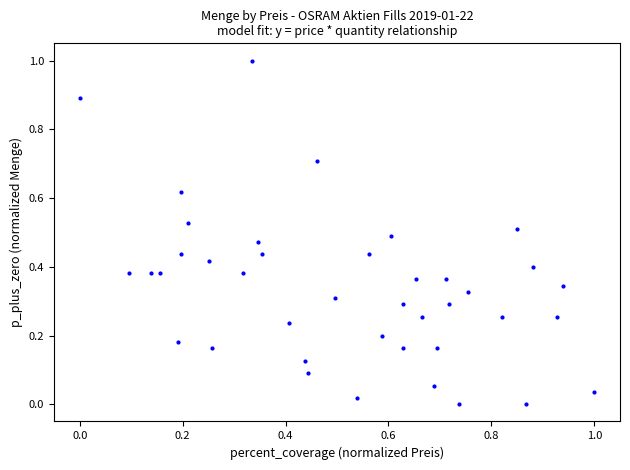

What is the range of Y values (max minus min)?

1.0